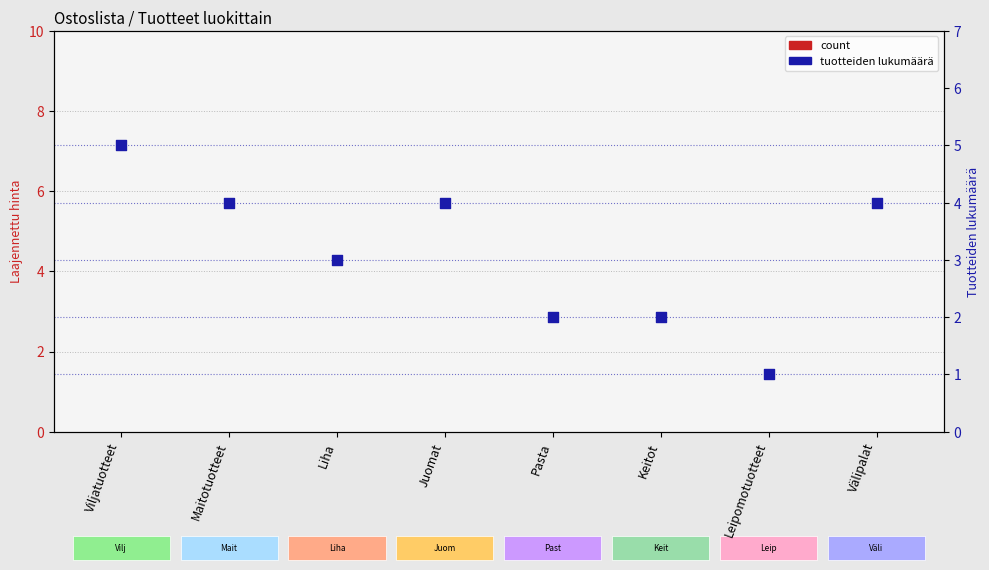

Which series contains the highest Y value?

tuotteiden lukumäärä